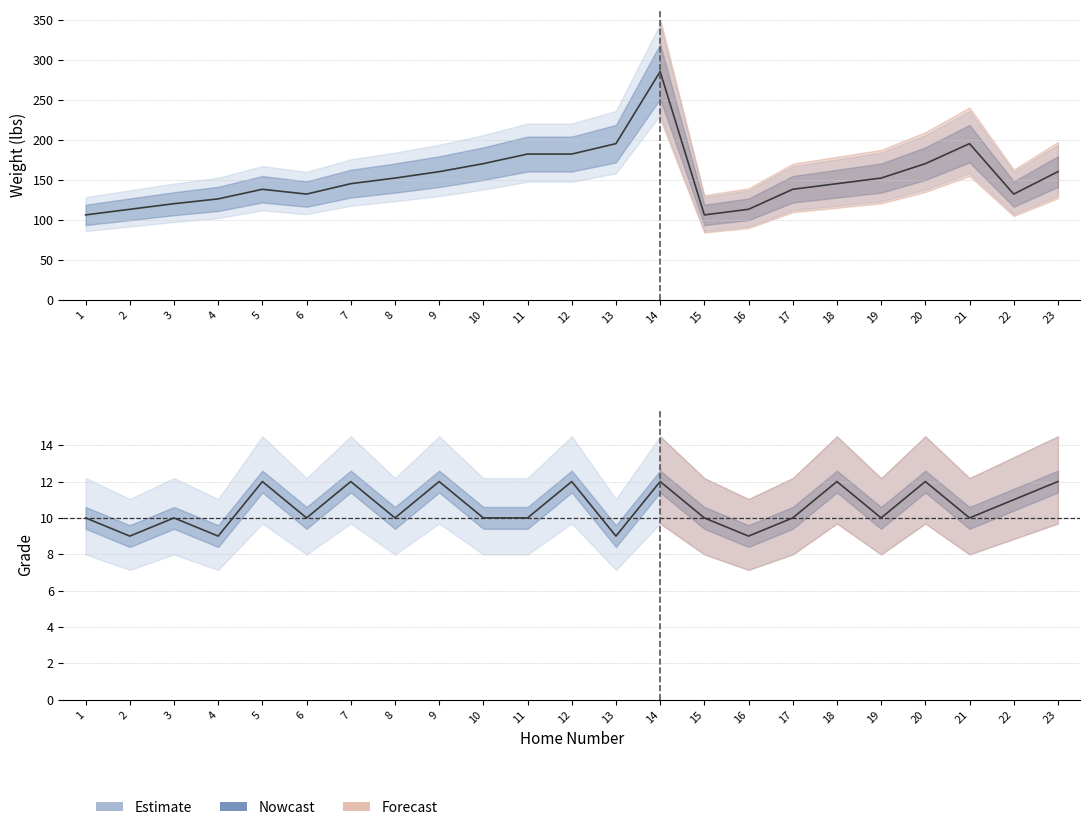

What is the greatest value displayed?

285